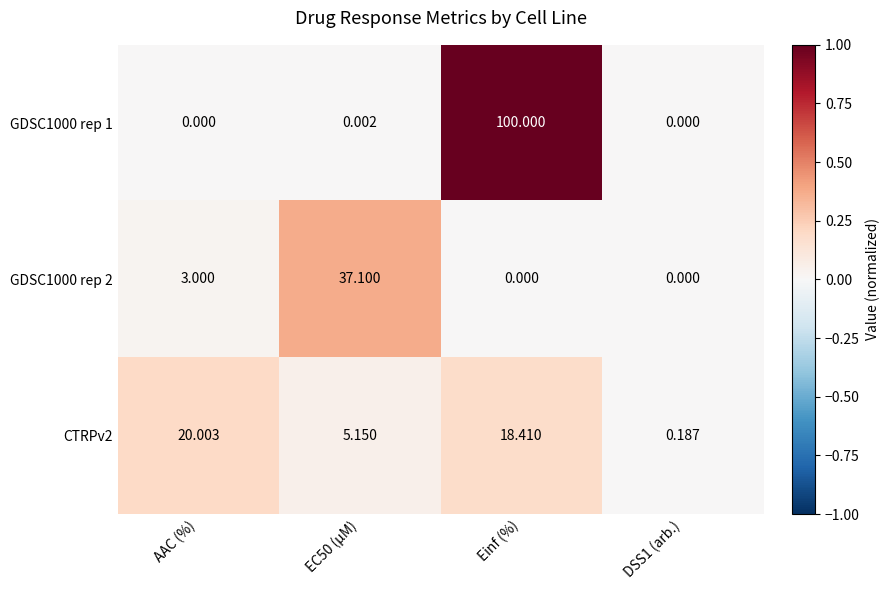

Which series has the largest total across all categories?

GDSC1000 rep 1